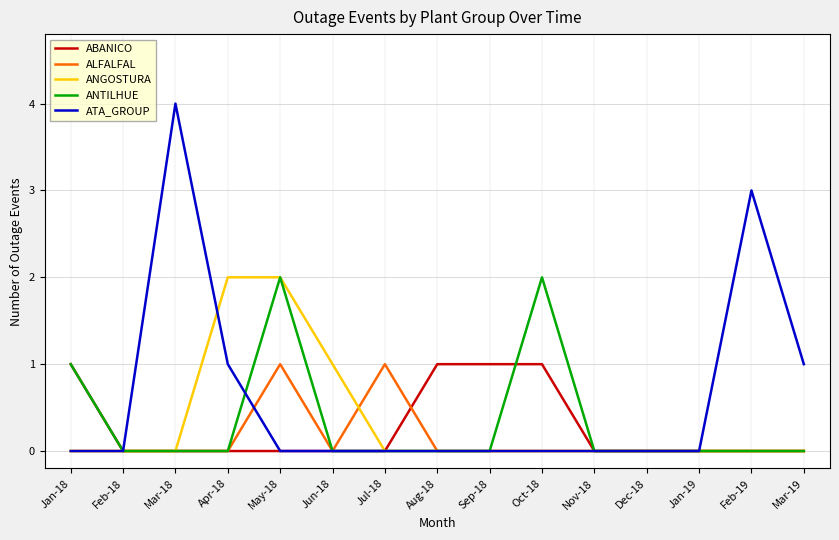

Reading right to left, transcribe all the data shown in this chart.

ABANICO: Mar-19=0	Feb-19=0	Jan-19=0	Dec-18=0	Nov-18=0	Oct-18=1	Sep-18=1	Aug-18=1	Jul-18=0	Jun-18=0	May-18=0	Apr-18=0	Mar-18=0	Feb-18=0	Jan-18=1
ALFALFAL: Mar-19=0	Feb-19=0	Jan-19=0	Dec-18=0	Nov-18=0	Oct-18=0	Sep-18=0	Aug-18=0	Jul-18=1	Jun-18=0	May-18=1	Apr-18=0	Mar-18=0	Feb-18=0	Jan-18=0
ANGOSTURA: Mar-19=0	Feb-19=0	Jan-19=0	Dec-18=0	Nov-18=0	Oct-18=0	Sep-18=0	Aug-18=0	Jul-18=0	Jun-18=1	May-18=2	Apr-18=2	Mar-18=0	Feb-18=0	Jan-18=0
ANTILHUE: Mar-19=0	Feb-19=0	Jan-19=0	Dec-18=0	Nov-18=0	Oct-18=2	Sep-18=0	Aug-18=0	Jul-18=0	Jun-18=0	May-18=2	Apr-18=0	Mar-18=0	Feb-18=0	Jan-18=1
ATA_GROUP: Mar-19=1	Feb-19=3	Jan-19=0	Dec-18=0	Nov-18=0	Oct-18=0	Sep-18=0	Aug-18=0	Jul-18=0	Jun-18=0	May-18=0	Apr-18=1	Mar-18=4	Feb-18=0	Jan-18=0